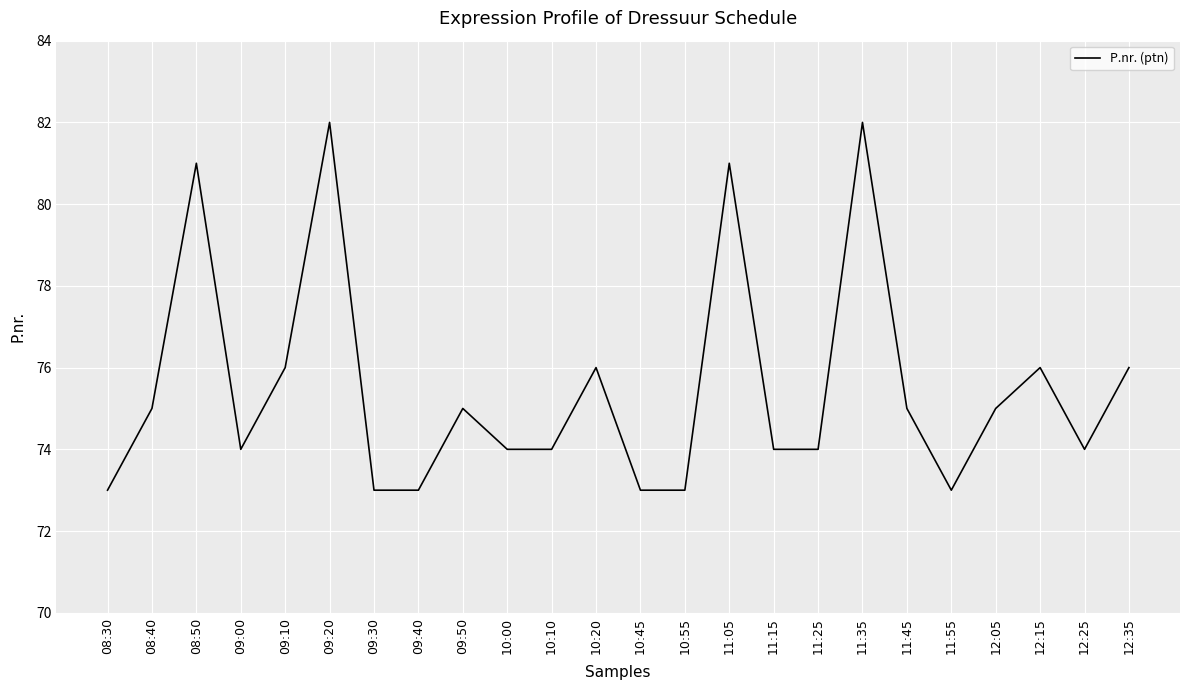

What is the ratio of the value at 10:10 to the value at 10:20?

1.0